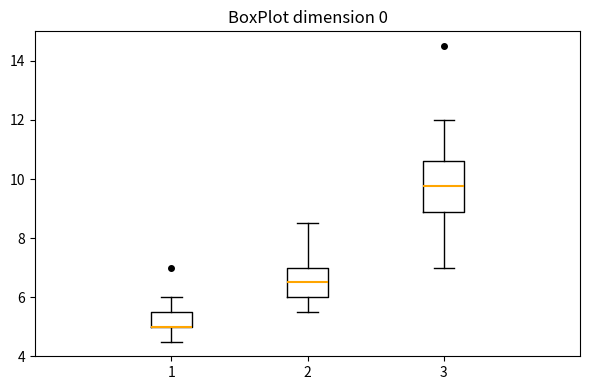

Reading left to right, transcribe this box plot: for each box, give where its median line is, the range the box spans, and where its two whiskers end, as read against the y-axis. The values are not printed on the chart, so give them approximately, as read against the axis.

1: median 5.0 (drawn on the box's lower edge), box 5.0 to 5.6, whiskers 4.6 to 6.0
2: median 6.6, box 6.0 to 7.0, whiskers 5.6 to 8.6
3: median 9.8, box 8.8 to 10.6, whiskers 7.0 to 12.0